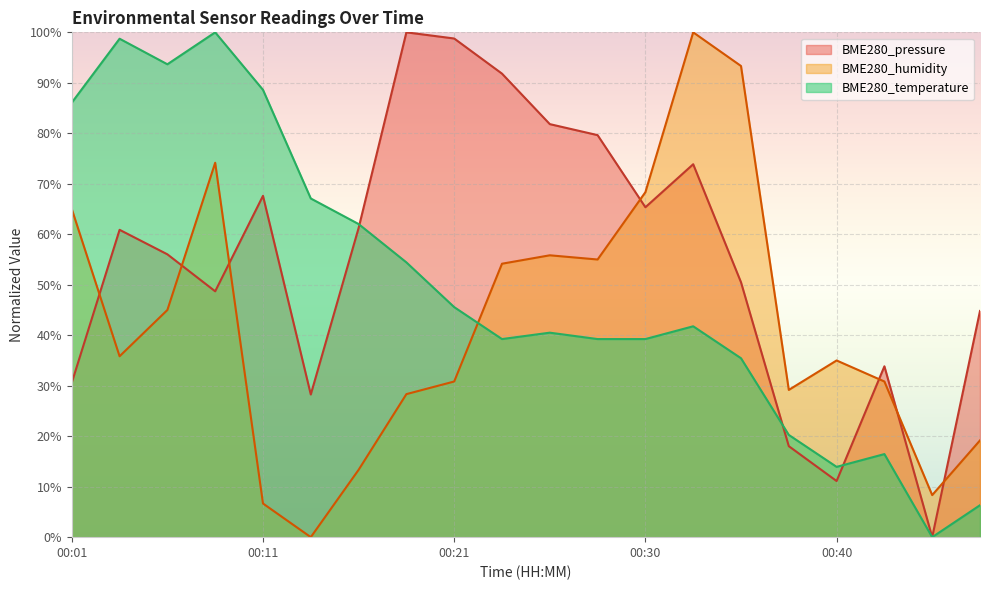

Which series has the largest range (max minus min)?

BME280_temperature